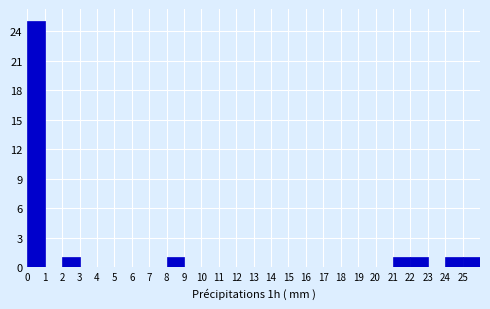

Reading left to right, list every bar in this chart as the range it spans on the x-axis followed by its height. The values are not printed on the chart, so give them approximately, as read against the axis.

0 to 1: 25
1 to 2: 0
2 to 3: 1
3 to 4: 0
4 to 5: 0
5 to 6: 0
6 to 7: 0
7 to 8: 0
8 to 9: 1
9 to 10: 0
10 to 11: 0
11 to 12: 0
12 to 13: 0
13 to 14: 0
14 to 15: 0
15 to 16: 0
16 to 17: 0
17 to 18: 0
18 to 19: 0
19 to 20: 0
20 to 21: 0
21 to 22: 1
22 to 23: 1
23 to 24: 0
24 to 25: 1
25 to 26: 1